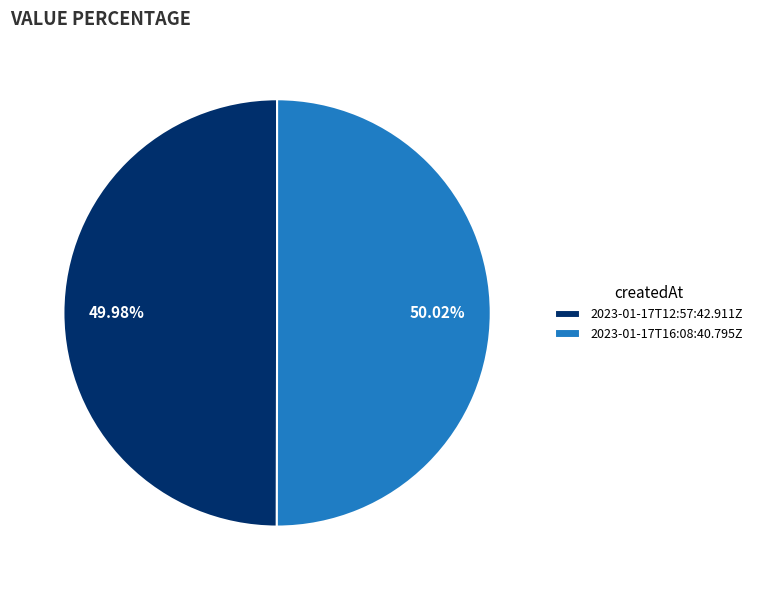

True or false: 2023-01-17T12:57:42.911Z accounts for 62% of the total.

False